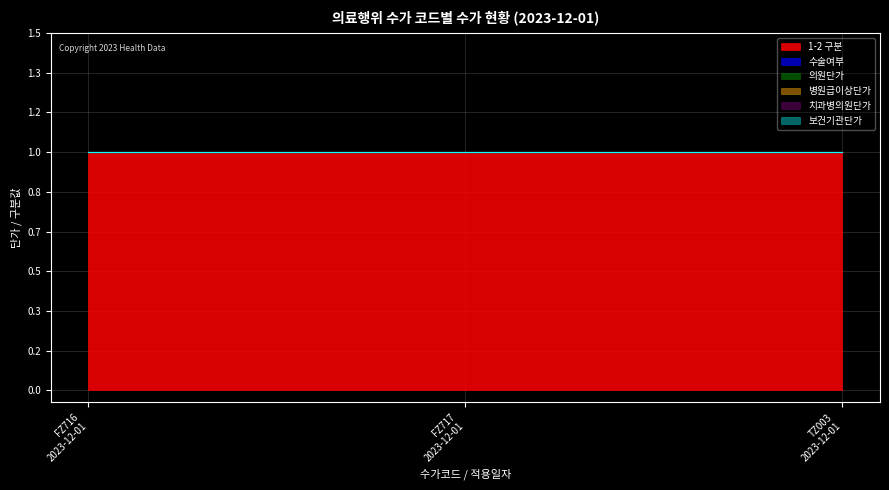

Reading left to right, transcribe all the data shown in this chart.

1-2 구분: FZ716
2023-12-01=1	FZ717
2023-12-01=1	TZ003
2023-12-01=1
수술여부: FZ716
2023-12-01=0	FZ717
2023-12-01=0	TZ003
2023-12-01=0
의원단가: FZ716
2023-12-01=0	FZ717
2023-12-01=0	TZ003
2023-12-01=0
병원급이상단가: FZ716
2023-12-01=0	FZ717
2023-12-01=0	TZ003
2023-12-01=0
치과병의원단가: FZ716
2023-12-01=0	FZ717
2023-12-01=0	TZ003
2023-12-01=0
보건기관단가: FZ716
2023-12-01=0	FZ717
2023-12-01=0	TZ003
2023-12-01=0